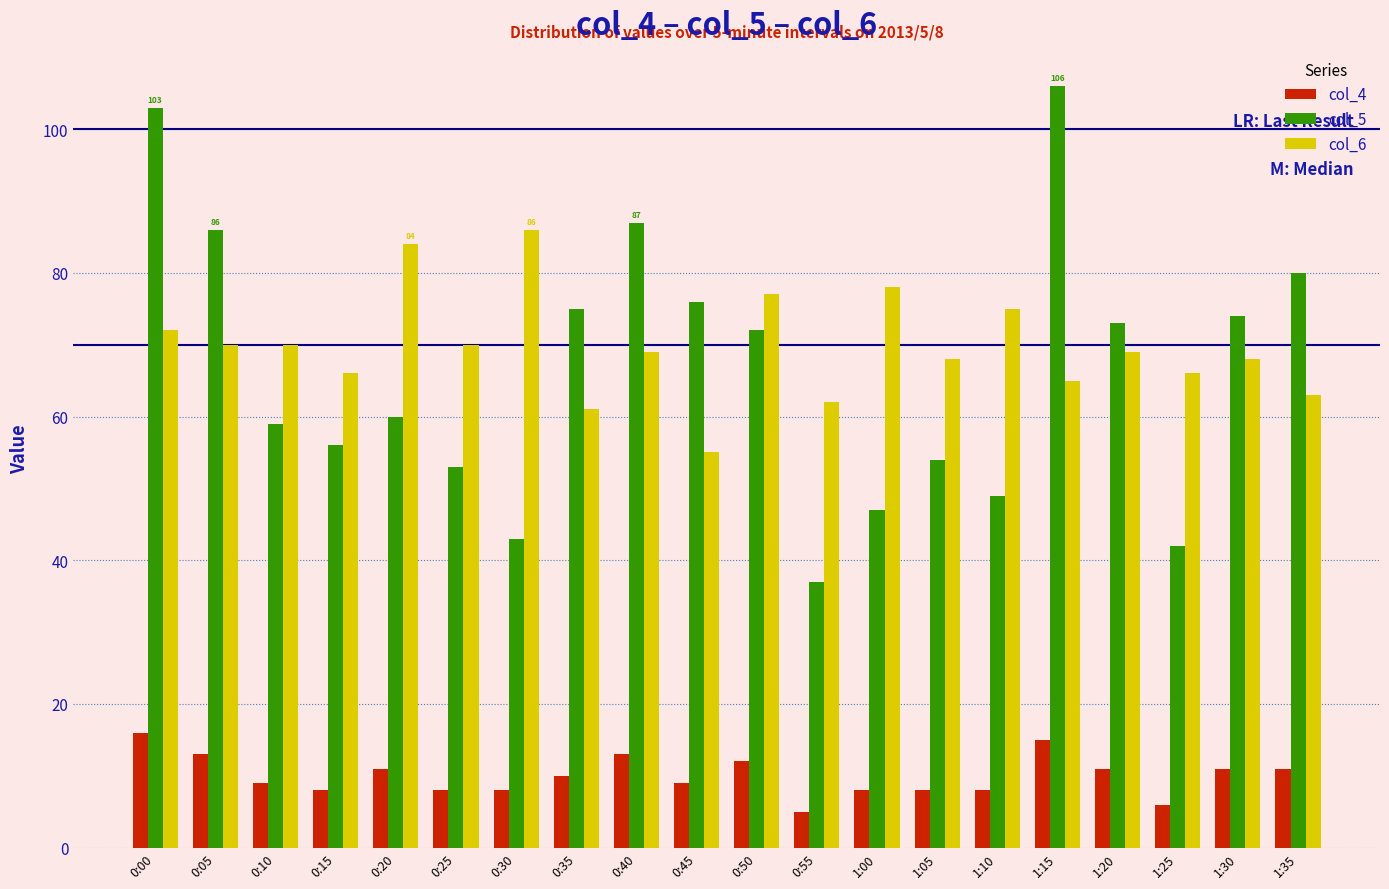

What is the difference between the maximum and second lowest values in the col_6 series?

25